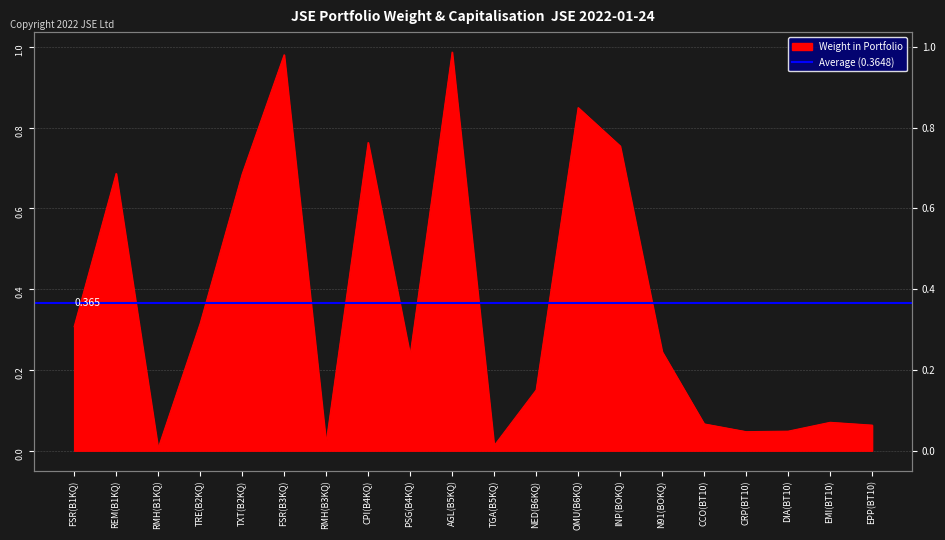

Which label corresponds to the largest value in the chart?

AGL(B5KQ)